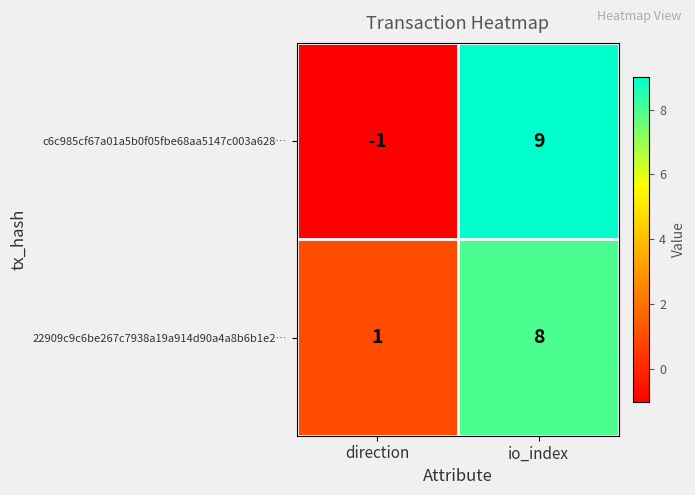

What is the maximum value shown in the chart?

9